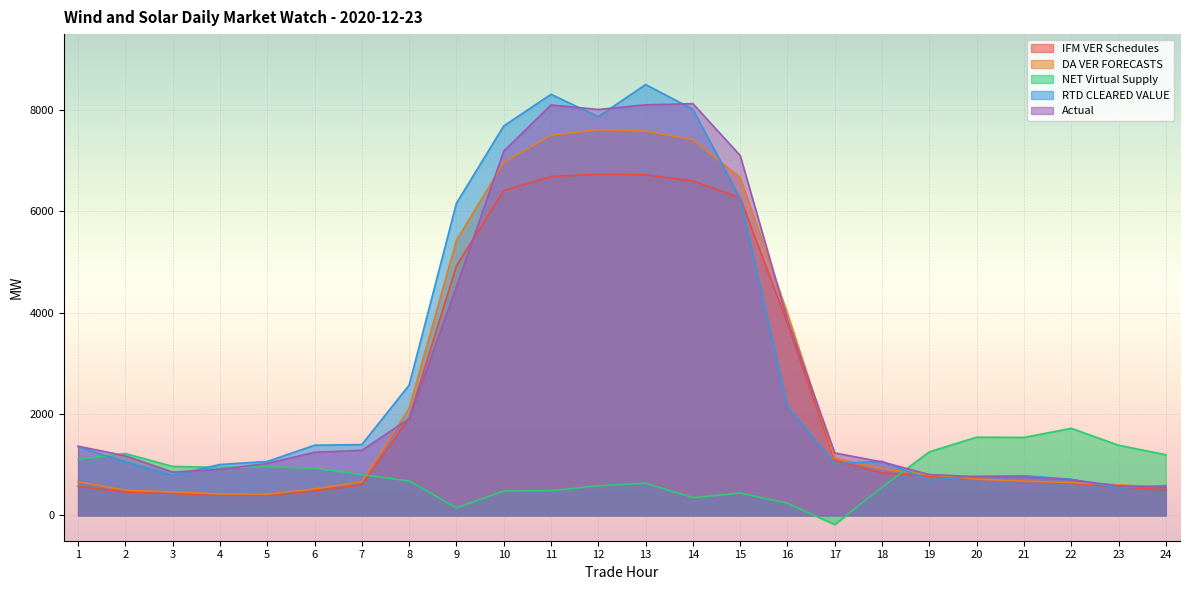

Does the chart display data point markers on the line(s)?

No